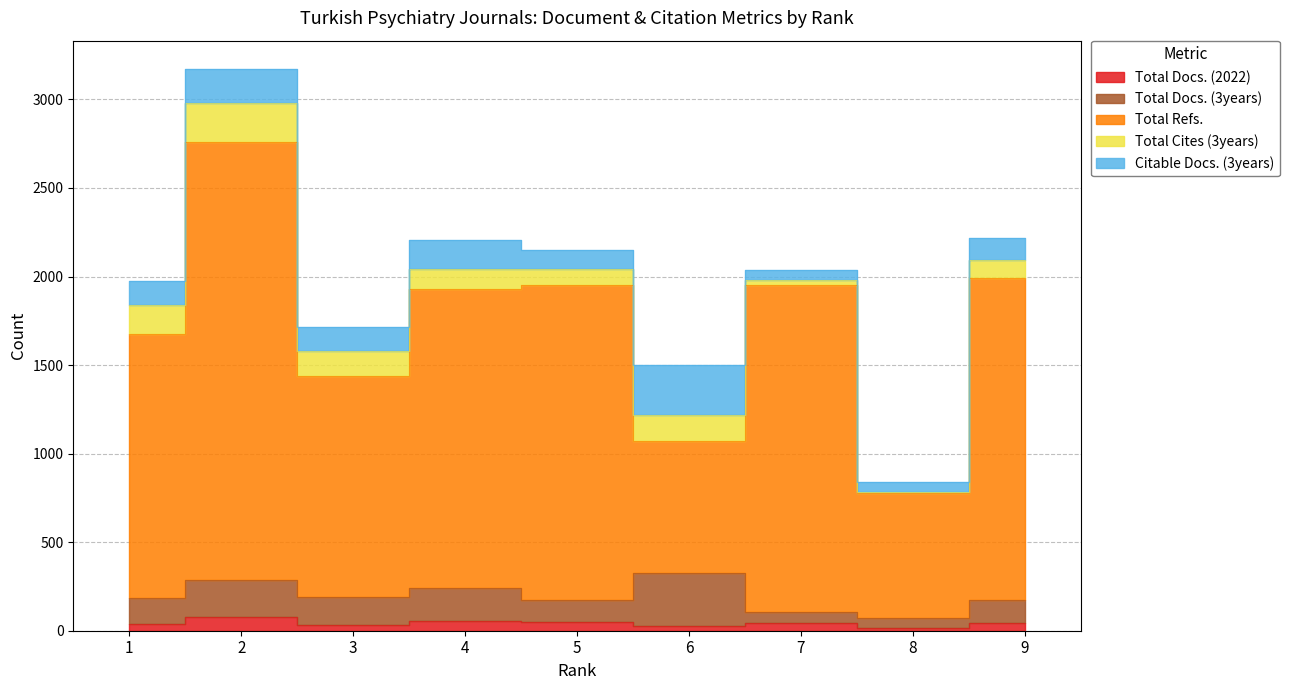

True or false: Total Refs. and Total Docs. (3years) cross at least once.

False